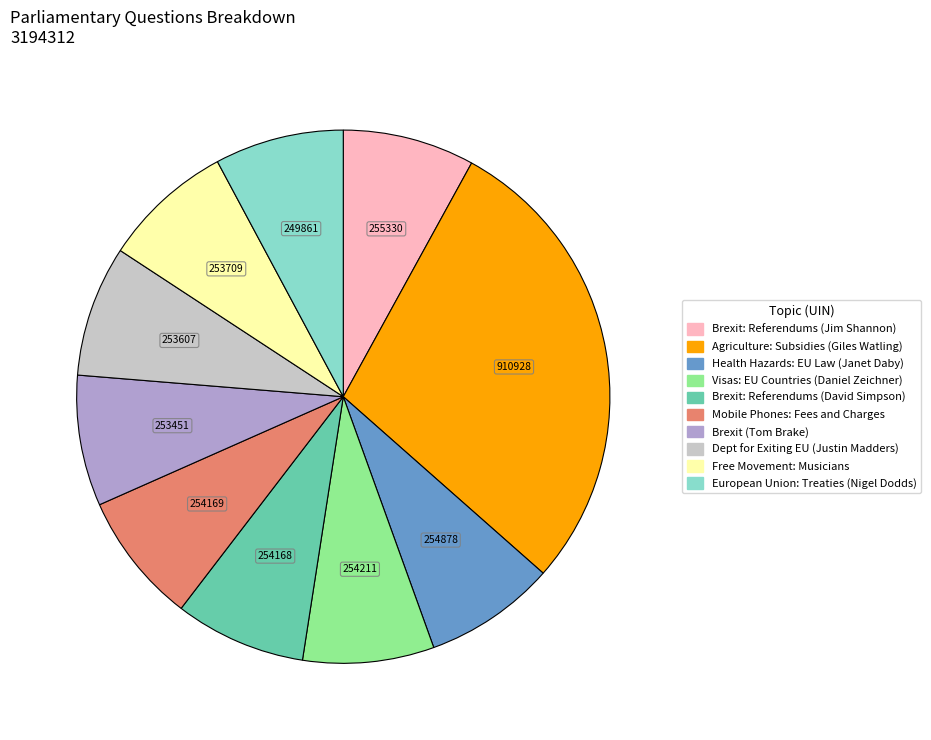

How many slices are in this pie chart?

10